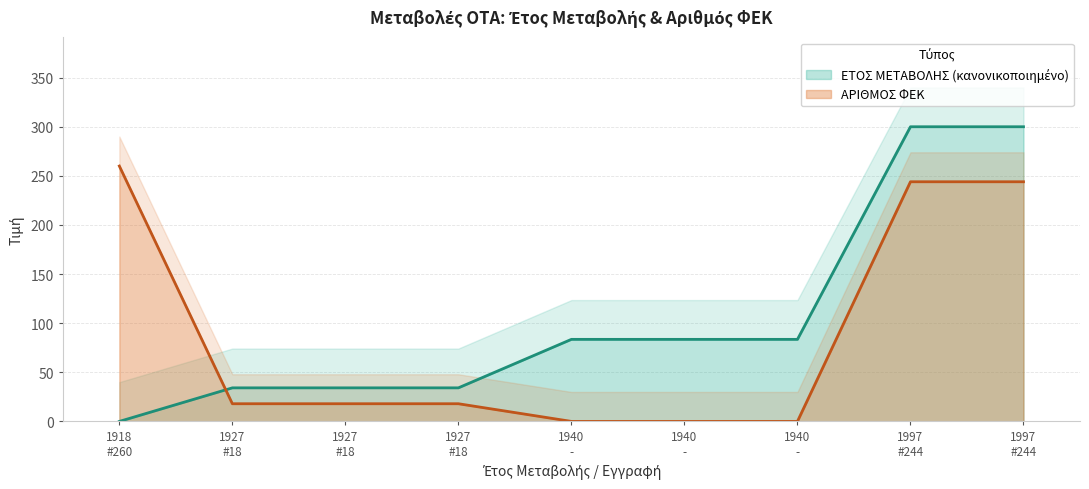

What are all the series names shown in the legend?

ΕΤΟΣ ΜΕΤΑΒΟΛΗΣ, ΑΡΙΘΜΟΣ ΦΕΚ